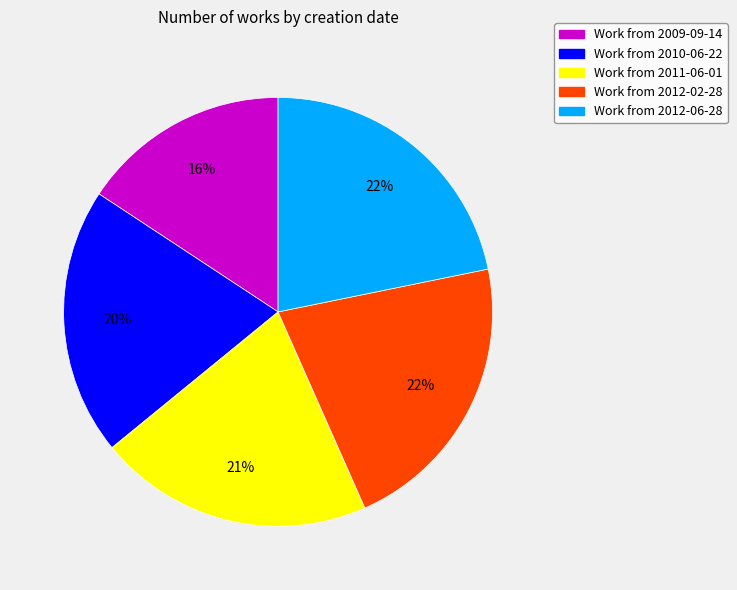

Combined, do Work from 2012-02-28 and Work from 2010-06-22 account for over 50%?

No